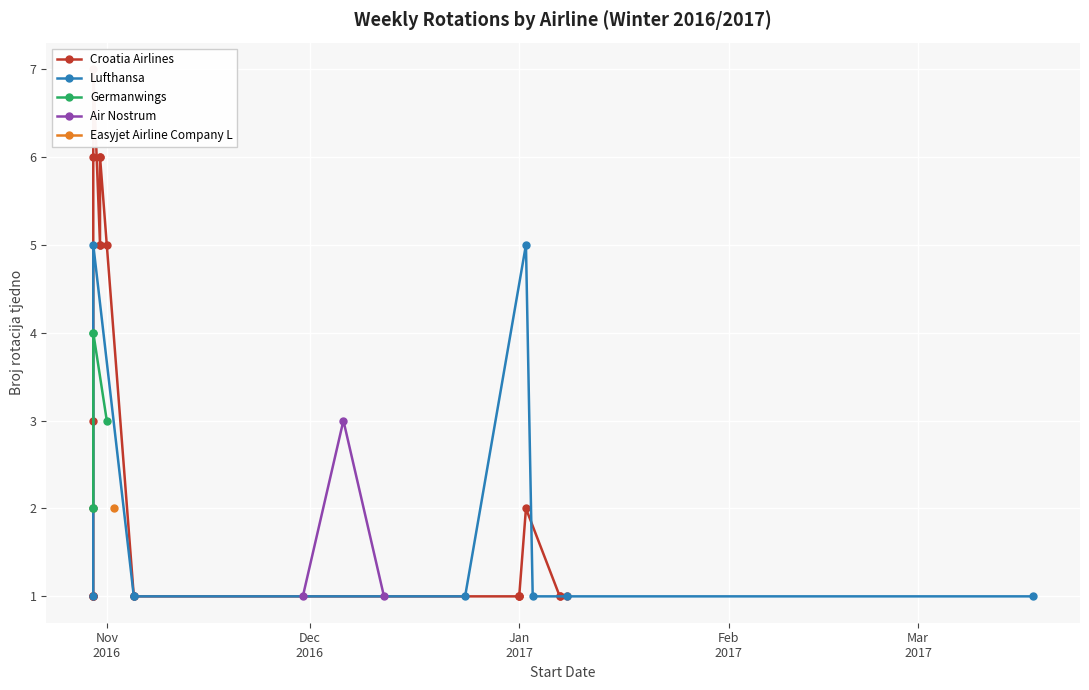

What is the difference between the maximum and minimum values?

6